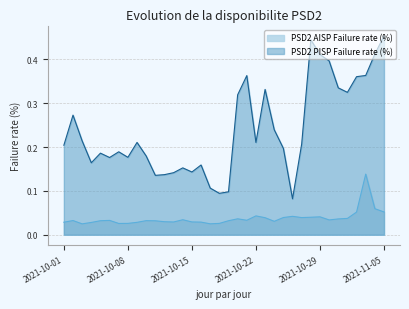

What is the sum of the PSD2 AISP Failure rate (%) values at 2021-11-01 and 2021-10-30?

0.1